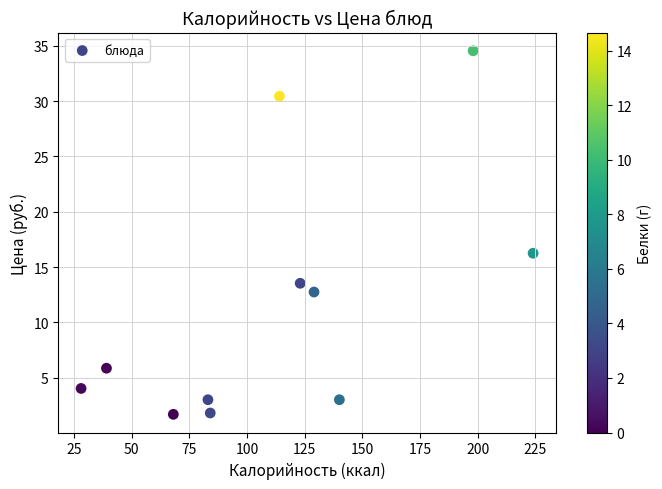

What is the average Y value?

11.5